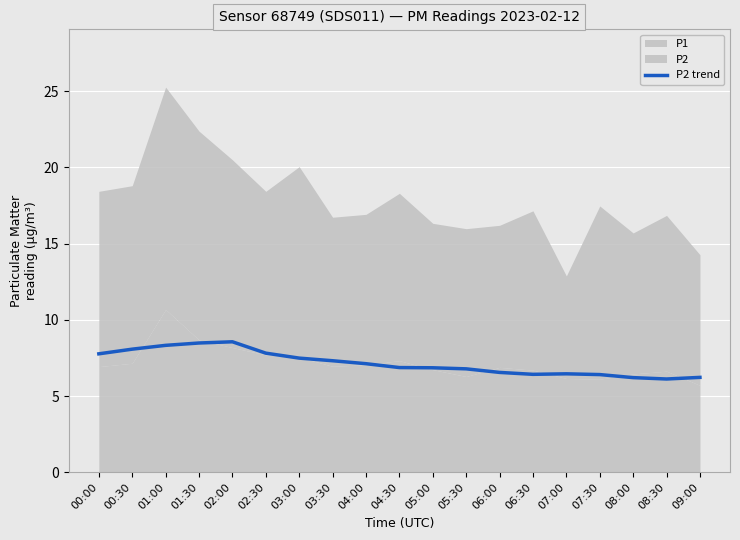

The P2 trend series shows 6.1 at 08:30. True or false?

True